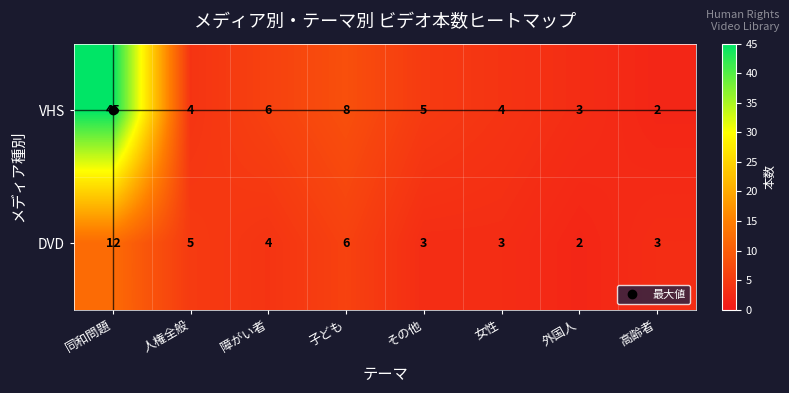

What is the difference between the second highest and minimum values in the VHS series?

6